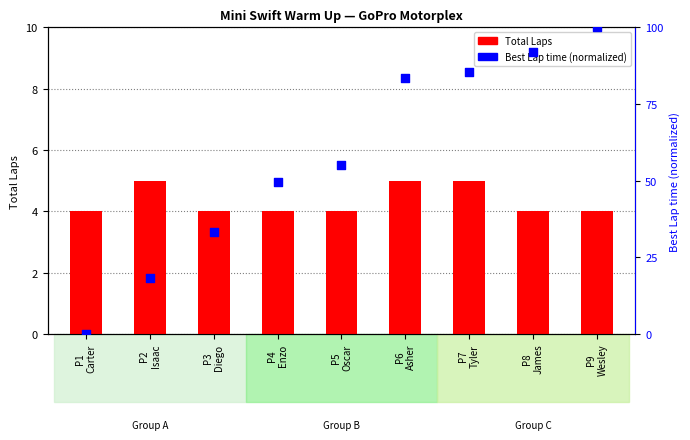

What are all the series names shown in the legend?

Total Laps, Best Lap time (normalized)